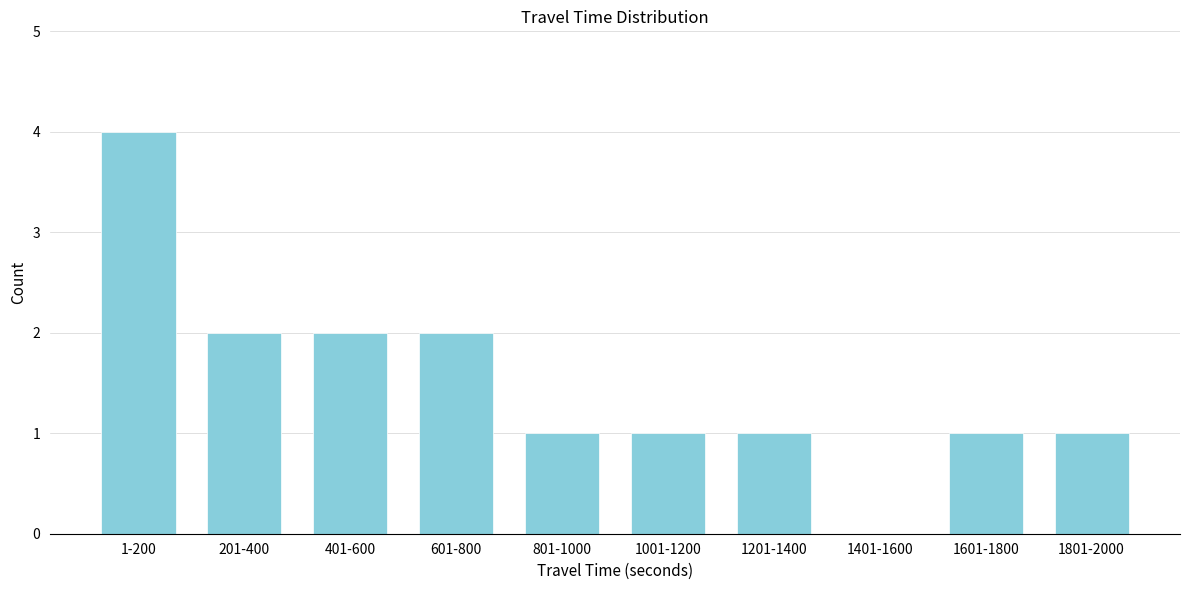

Reading right to left, transcribe all the data shown in this chart.

1801-2000=1	1601-1800=1	1401-1600=0	1201-1400=1	1001-1200=1	801-1000=1	601-800=2	401-600=2	201-400=2	1-200=4